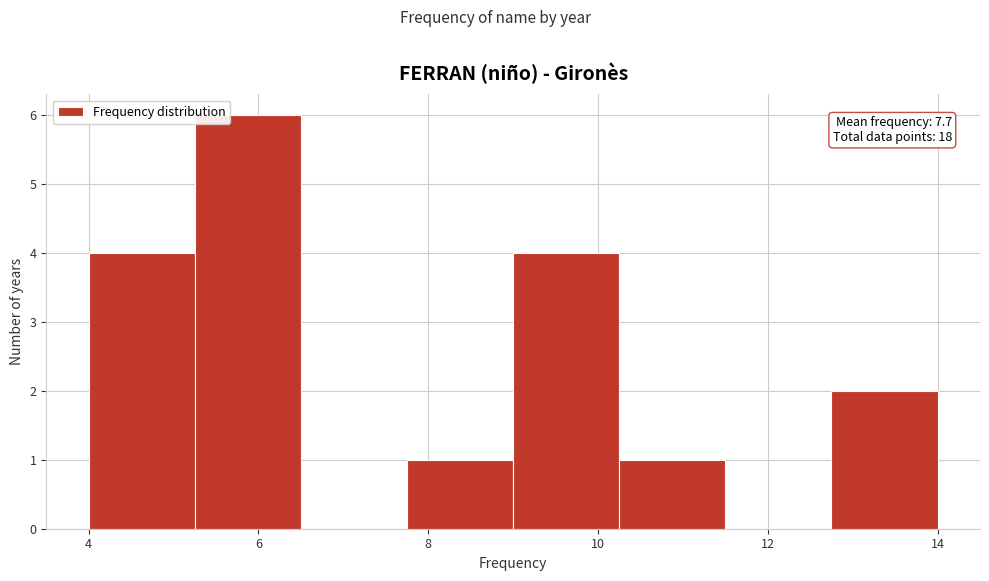

Which range on the x-axis has the tallest bar?

5.25 to 6.50